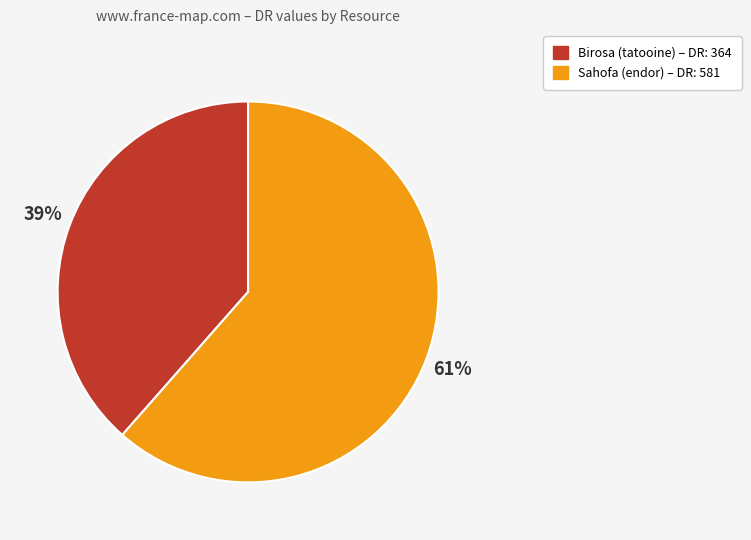

The Sahofa slice represents 56% of the pie. True or false?

False